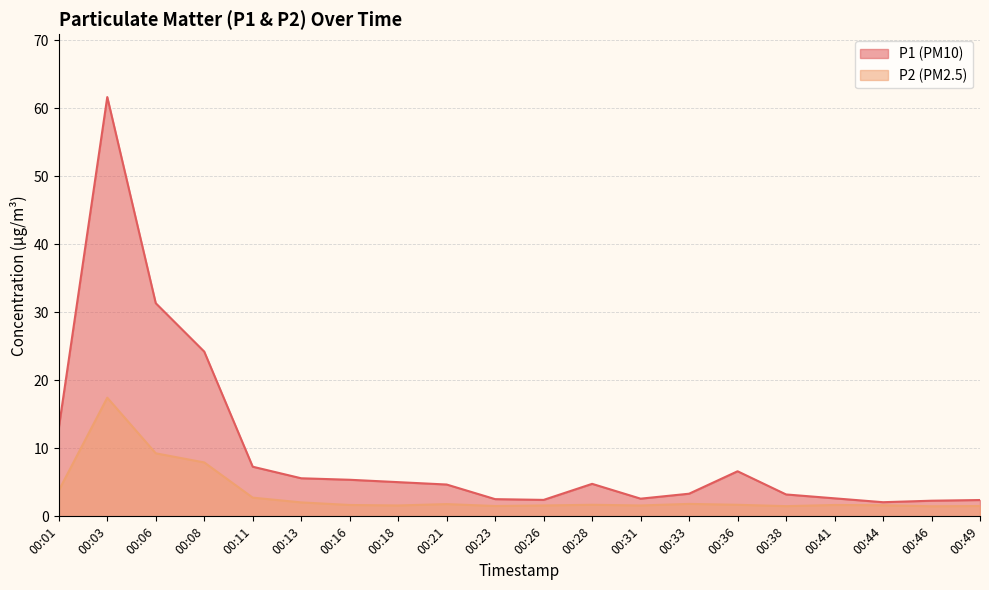

Reading right to left, transcribe all the data shown in this chart.

P1: 2.4	2.3	2.1	2.6	3.2	6.6	3.3	2.6	4.8	2.4	2.5	4.7	5.0	5.4	5.6	7.3	24.2	31.4	61.7	13.0
P2: 1.5	1.5	1.6	1.7	1.5	1.7	1.8	1.6	1.7	1.6	1.5	1.8	1.6	1.7	2.0	2.8	7.9	9.3	17.4	3.8